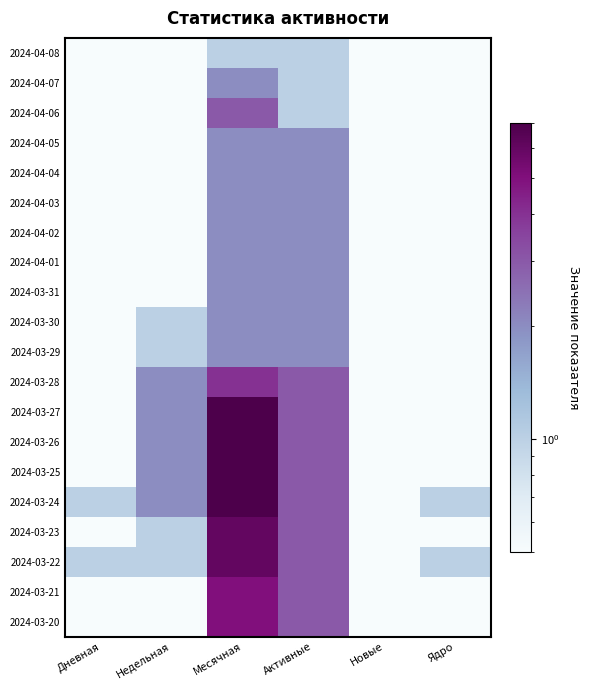

What is the spread (max minus min) of values at Активные?

2.0